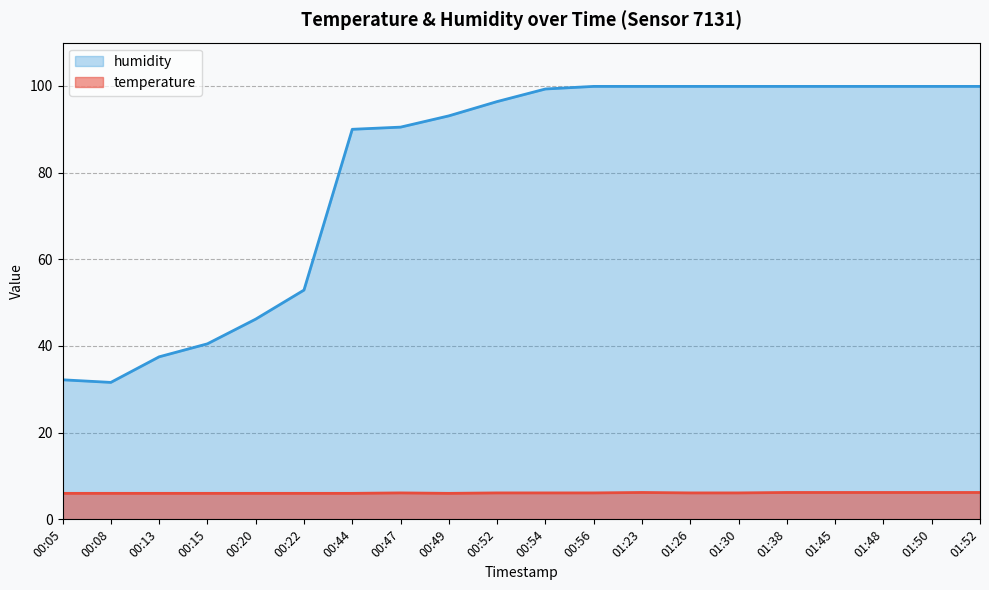

Reading left to right, transcribe all the data shown in this chart.

temperature: 00:05=6.0	00:08=6.0	00:13=6.0	00:15=6.0	00:20=6.0	00:22=6.0	00:44=6.0	00:47=6.1	00:49=6.0	00:52=6.1	00:54=6.1	00:56=6.1	01:23=6.2	01:26=6.1	01:30=6.1	01:38=6.2	01:45=6.2	01:48=6.2	01:50=6.2	01:52=6.2
humidity: 00:05=32.2	00:08=31.6	00:13=37.5	00:15=40.5	00:20=46.2	00:22=52.9	00:44=90.0	00:47=90.5	00:49=93.1	00:52=96.4	00:54=99.3	00:56=99.9	01:23=99.9	01:26=99.9	01:30=99.9	01:38=99.9	01:45=99.9	01:48=99.9	01:50=99.9	01:52=99.9